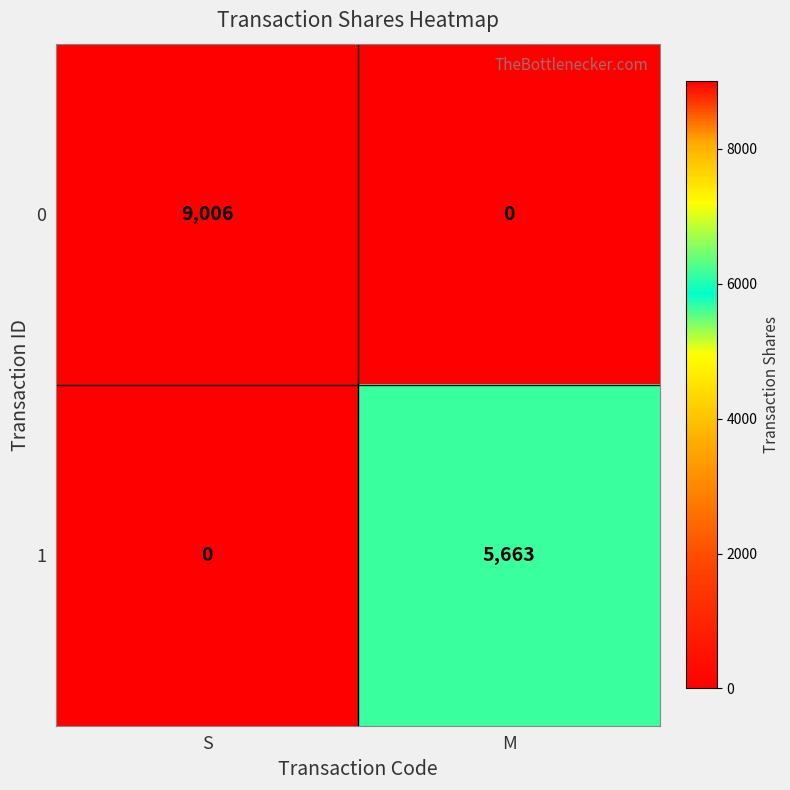

Reading left to right, what are all the values shown in this chart?

0: 9006	0
1: 0	5663